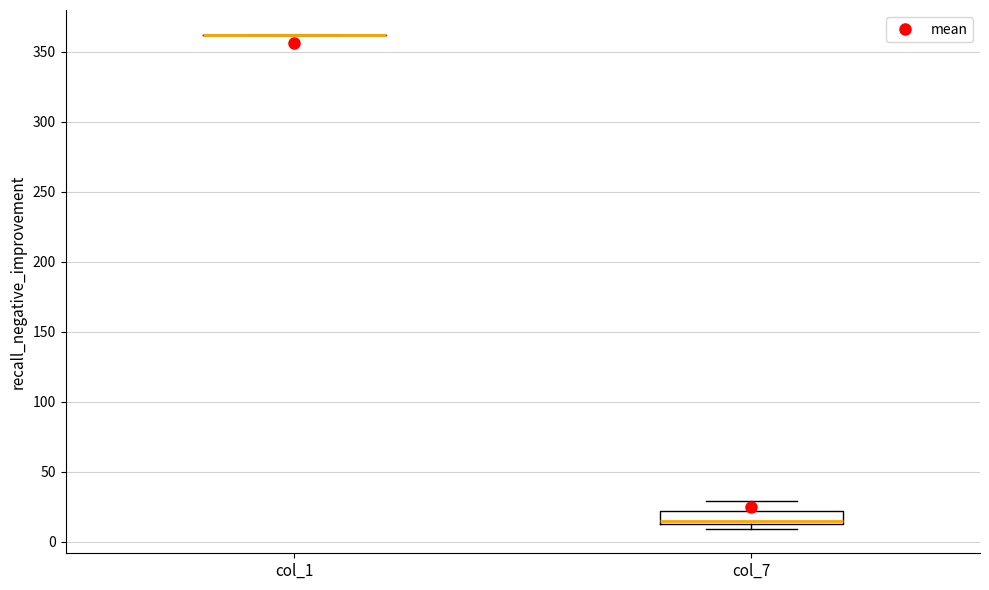

Reading left to right, transcribe this box plot: for each box, give where its median line is, the range the box spans, and where its two whiskers end, as read against the y-axis. The values are not printed on the chart, so give them approximately, as read against the axis.

col_1: box collapsed to a line at 360, whiskers 360 to 360
col_7: median 15, box 10 to 20, whiskers 10 (just below the box's lower edge) to 30